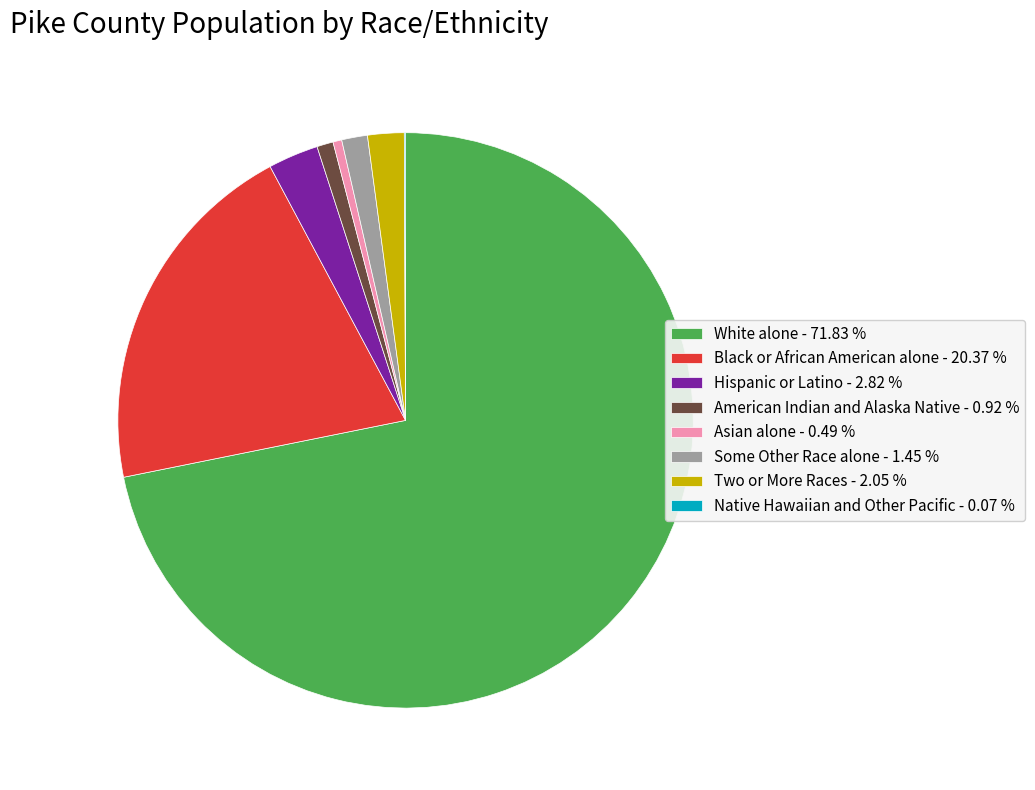

Between Black or African American alone - 20.37 % and Asian alone - 0.49 %, which is larger?

Black or African American alone - 20.37 %